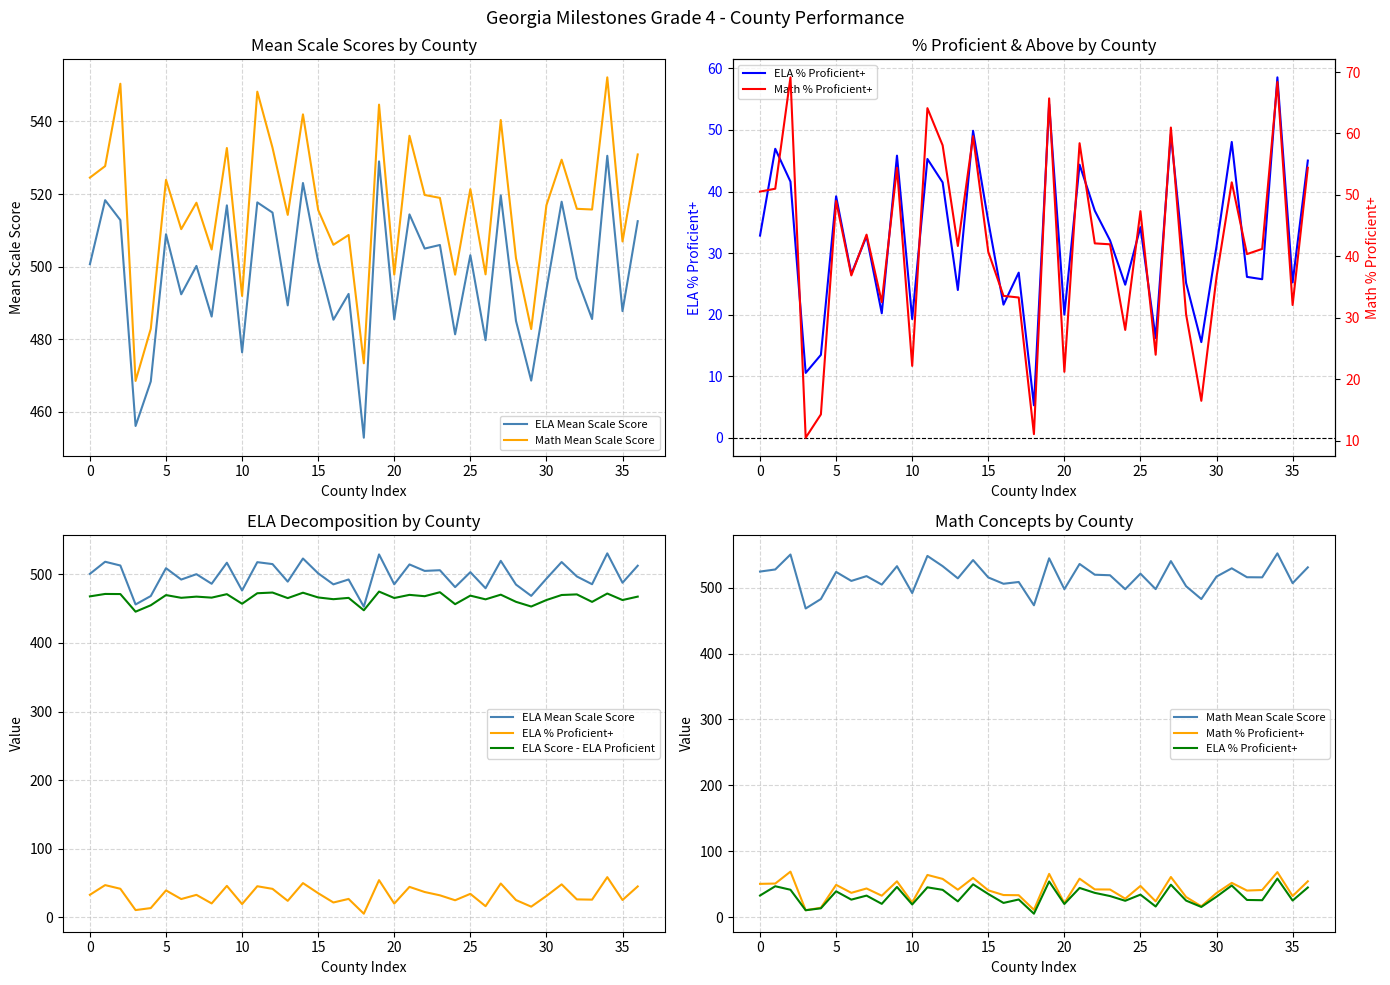

Is it true that Math % Proficient+ equals 28.1 at 24?

True